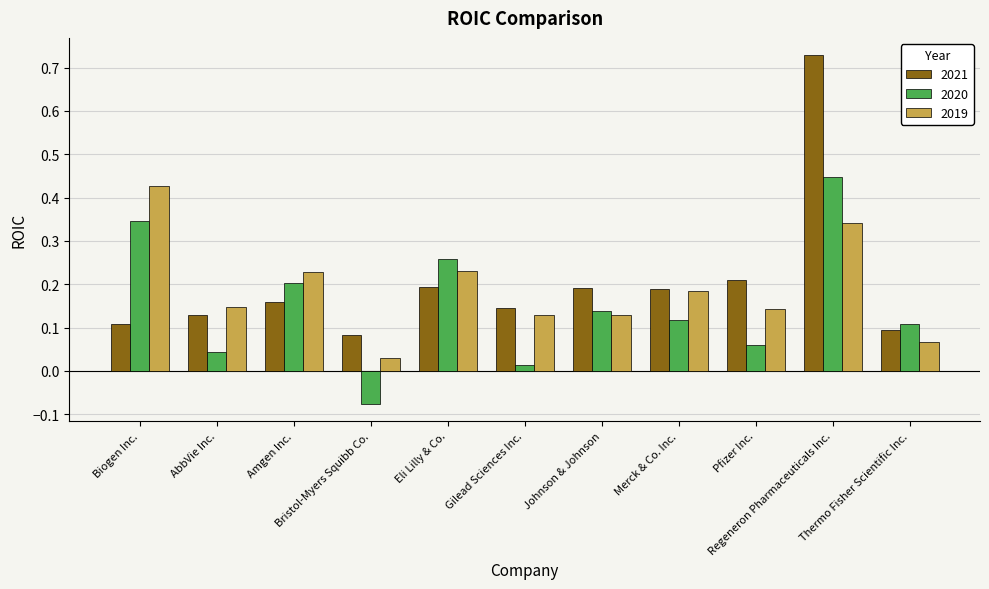

What are all the series names shown in the legend?

2021, 2020, 2019